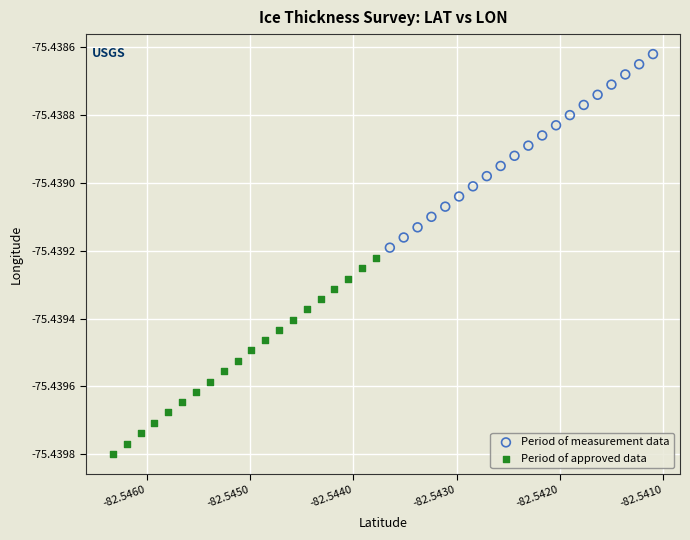

Which series has the widest spread of Y values?

Period of approved data